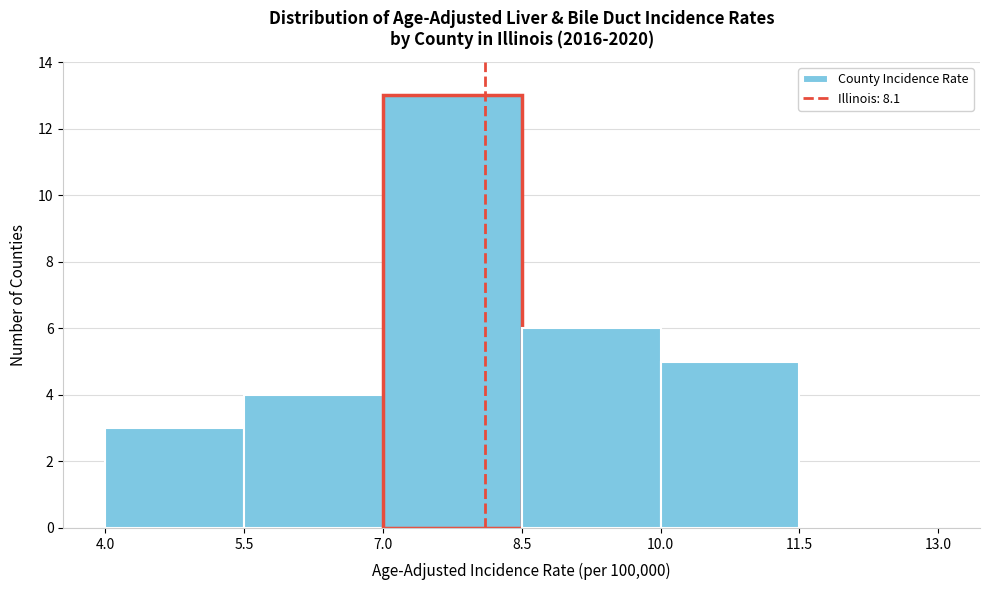

What is the height of the bar covering 4.0 to 5.5 on the x-axis? The values are not printed on the chart, so give them approximately, as read against the axis.

3